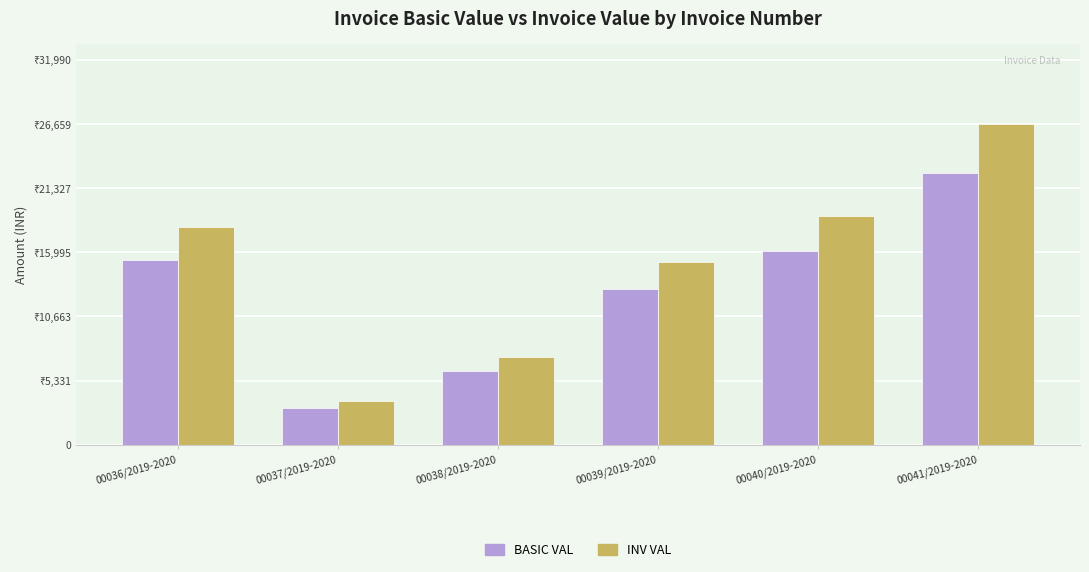

What are all the series names shown in the legend?

BASIC VAL, INV VAL